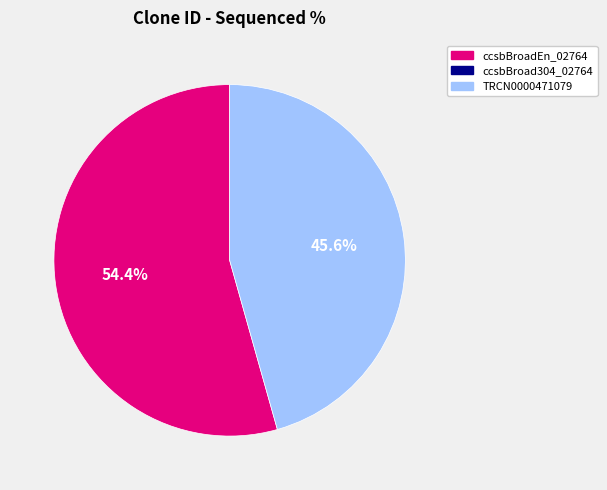

Does any single category account for the majority?

Yes